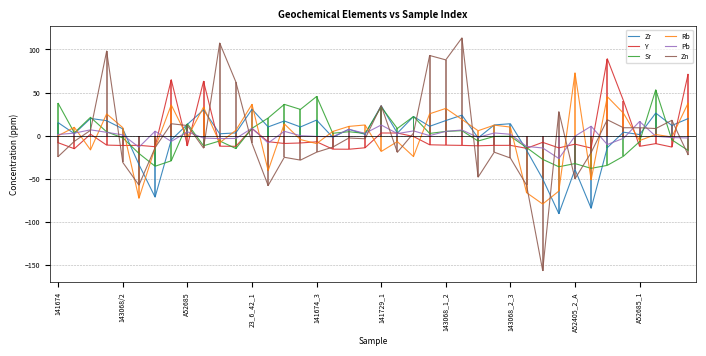

List the series in order of their peak value, lowest first.

Pb, Zr, Sr, Rb, Y, Zn